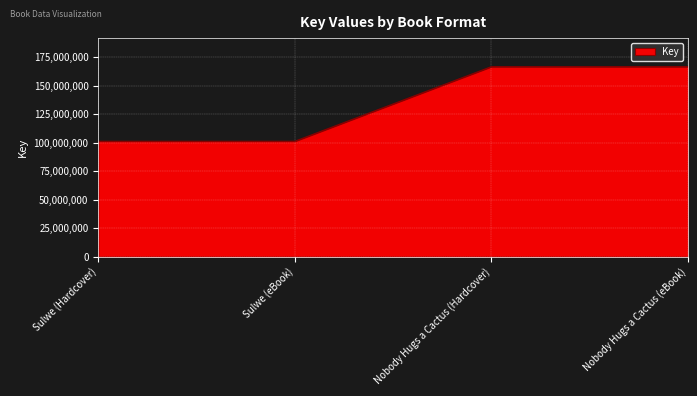

Between Nobody Hugs a Cactus (eBook) and Sulwe (Hardcover), which is larger?

Nobody Hugs a Cactus (eBook)